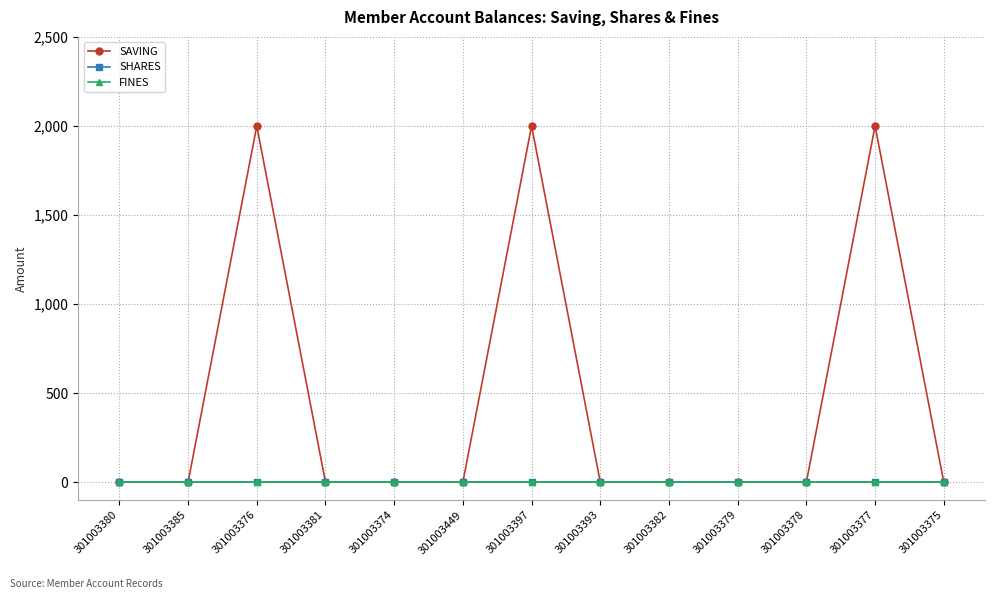

What is the label of the 5th point from the left?

301003374